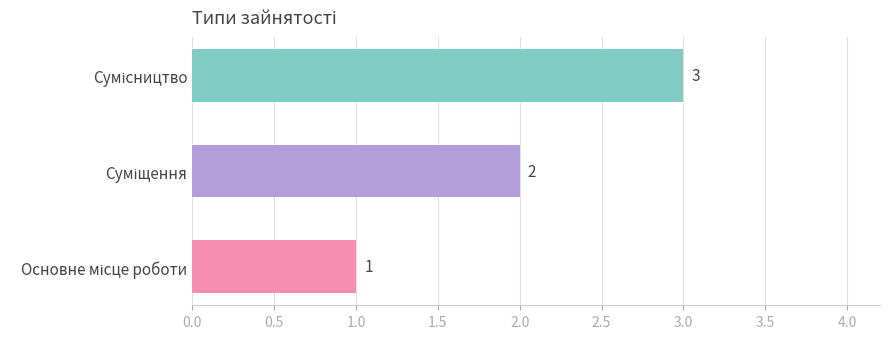

What is the greatest value displayed?

3